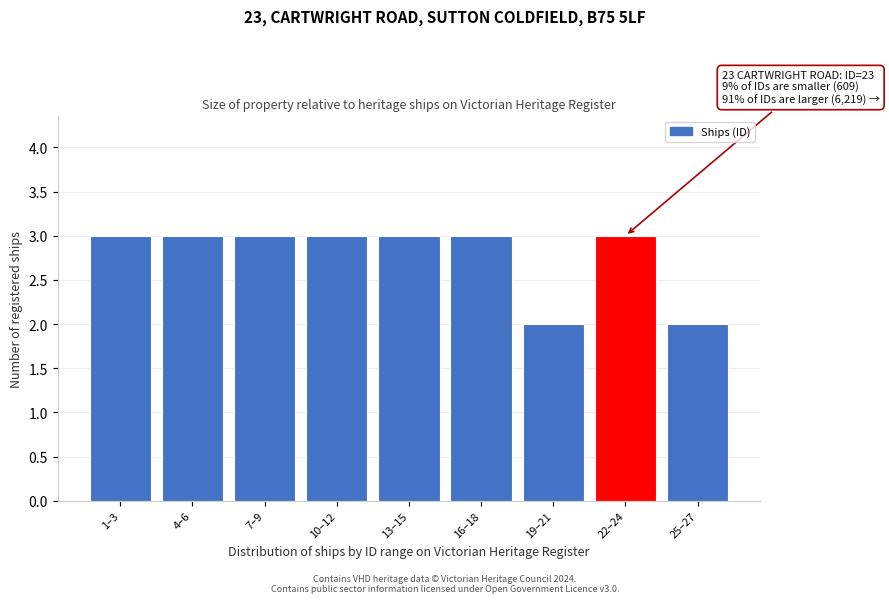

Reading left to right, transcribe all the data shown in this chart.

3	3	3	3	3	3	2	3	2